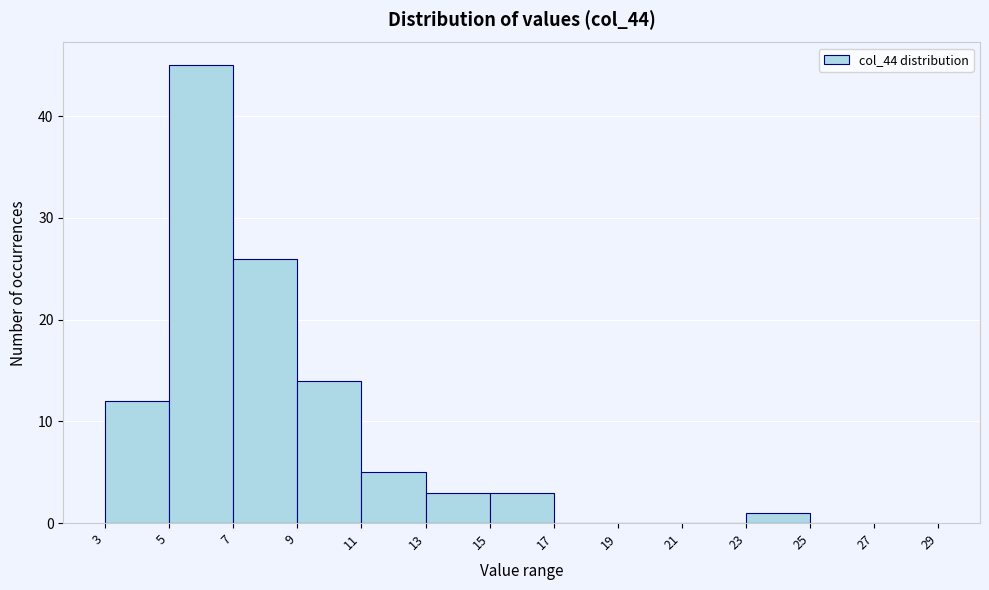

Which range on the x-axis has the tallest bar?

5 to 7